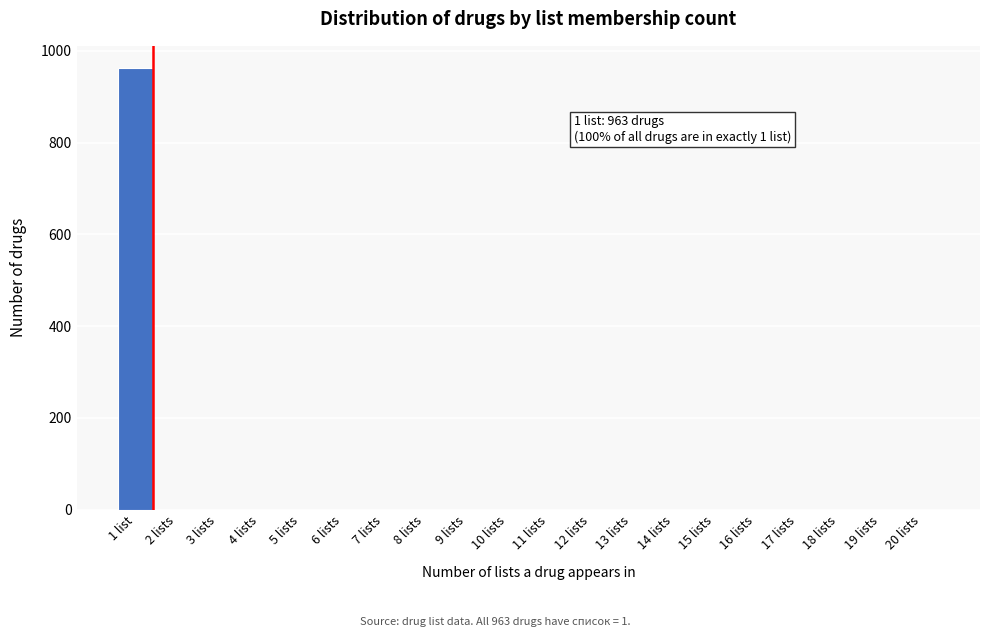

Reading right to left, what are all the values shown in this chart?

20 lists=0	19 lists=0	18 lists=0	17 lists=0	16 lists=0	15 lists=0	14 lists=0	13 lists=0	12 lists=0	11 lists=0	10 lists=0	9 lists=0	8 lists=0	7 lists=0	6 lists=0	5 lists=0	4 lists=0	3 lists=0	2 lists=0	1 list=963